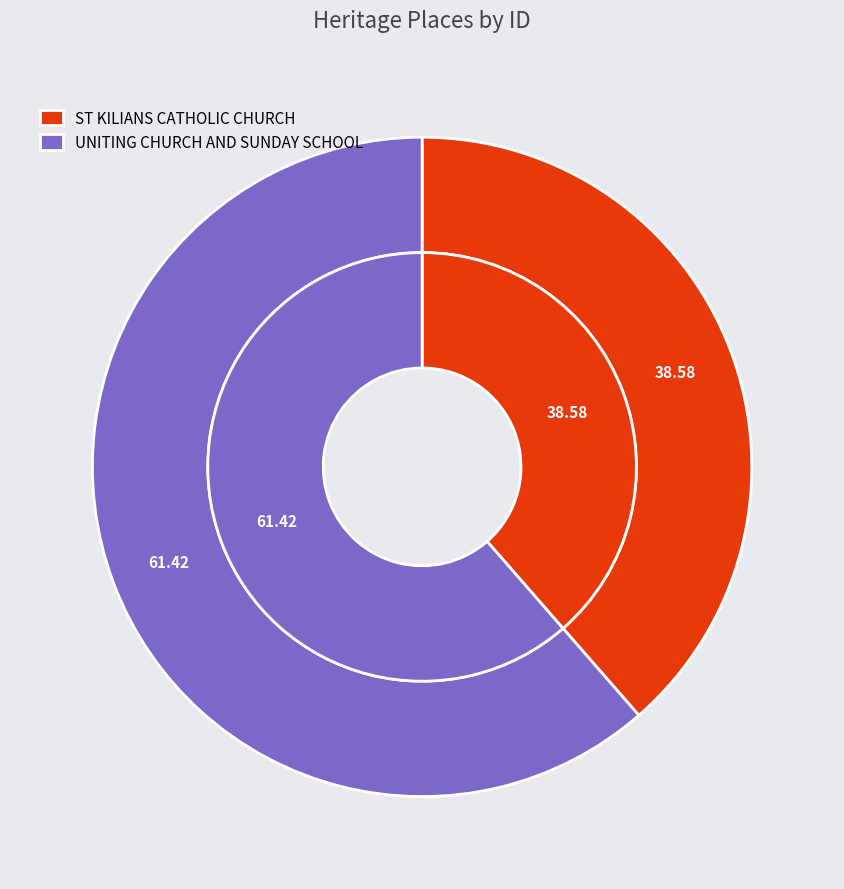

To the nearest percent, what percentage of the pie is UNITING CHURCH AND SUNDAY SCHOOL?

61%